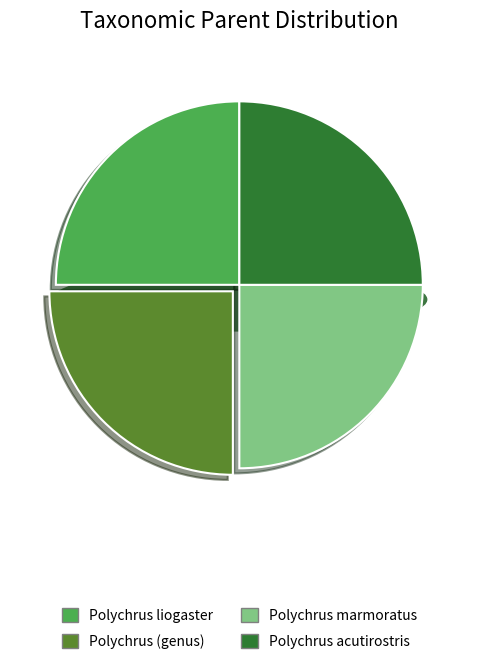

Which has a higher value, Polychrus liogaster or Polychrus (genus)?

Polychrus (genus)